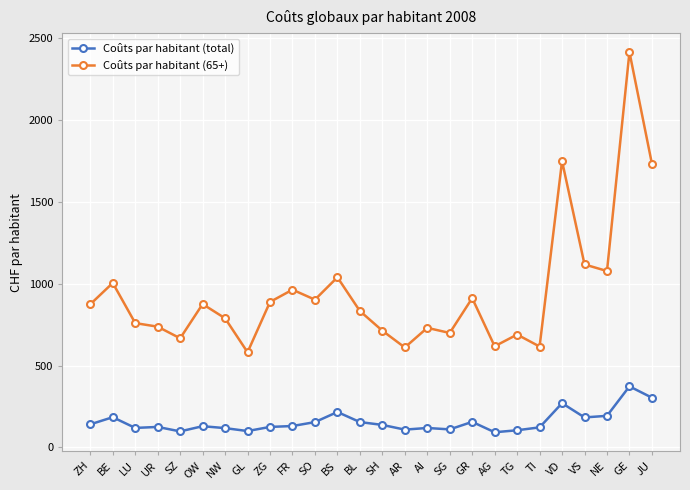

Is it true that Coûts par habitant (65+) equals 1118.2 at VS?

True